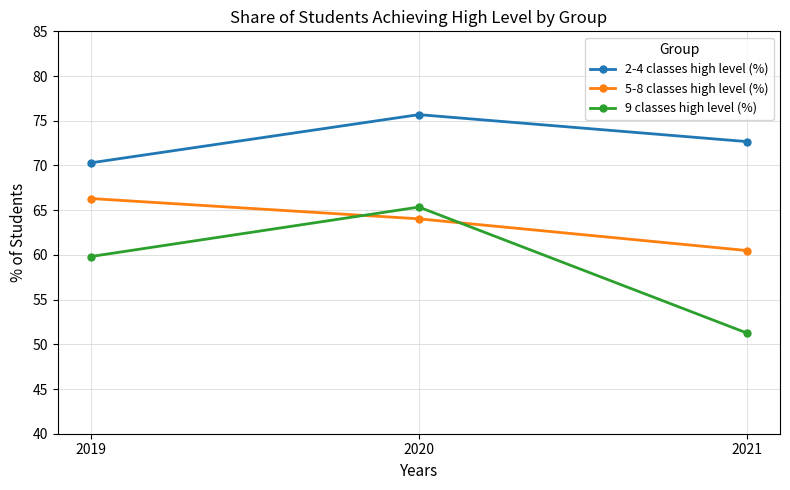

What is the value of the 2-4 classes high level (%) point at the 3rd from the left?

72.7